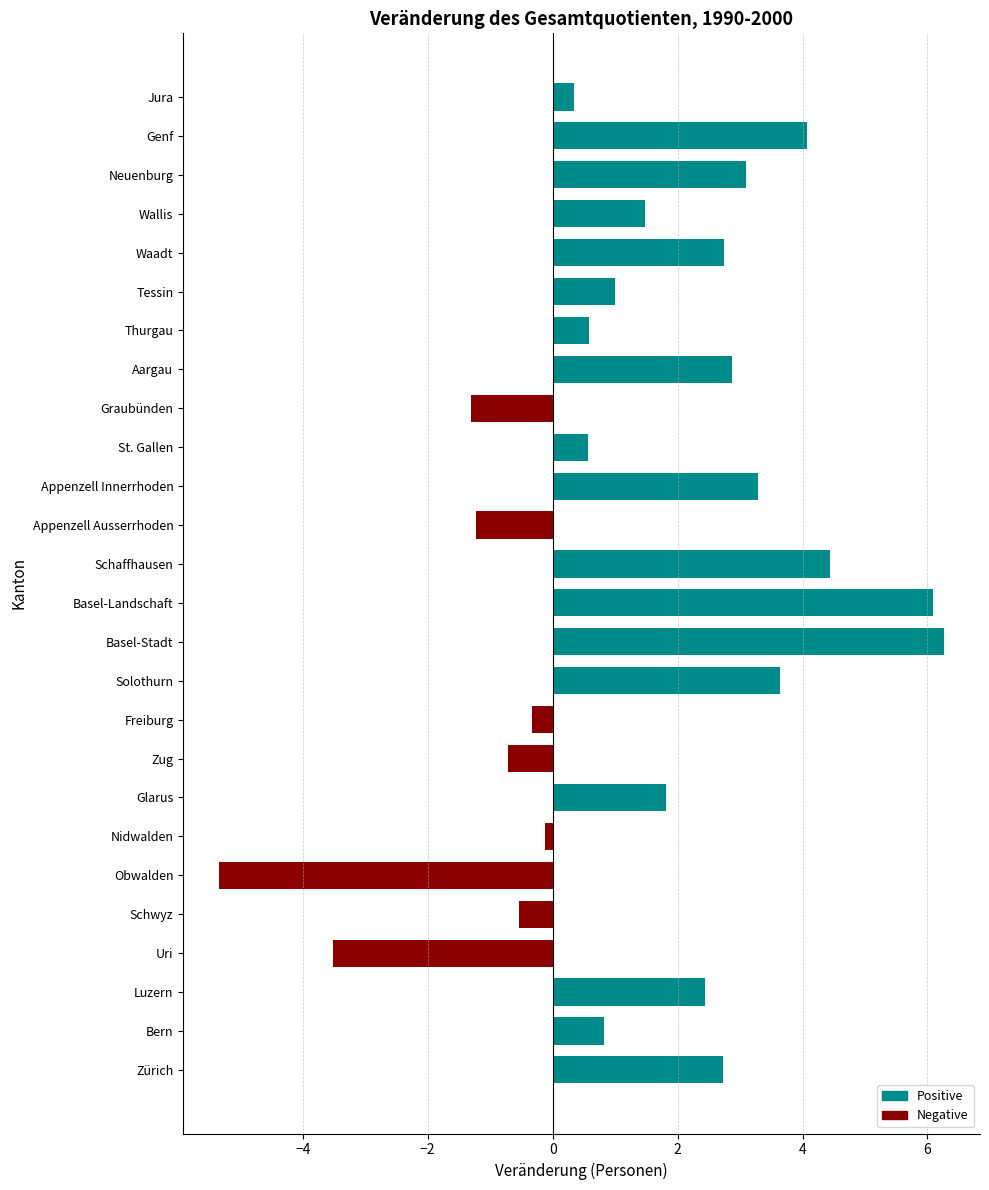

The value at Zürich is 2.7. True or false?

True